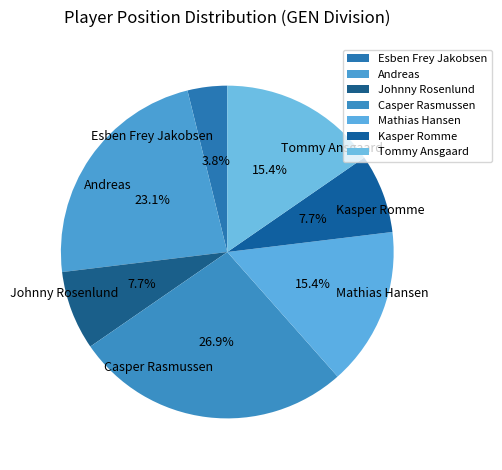

How many segments does this pie chart have?

7